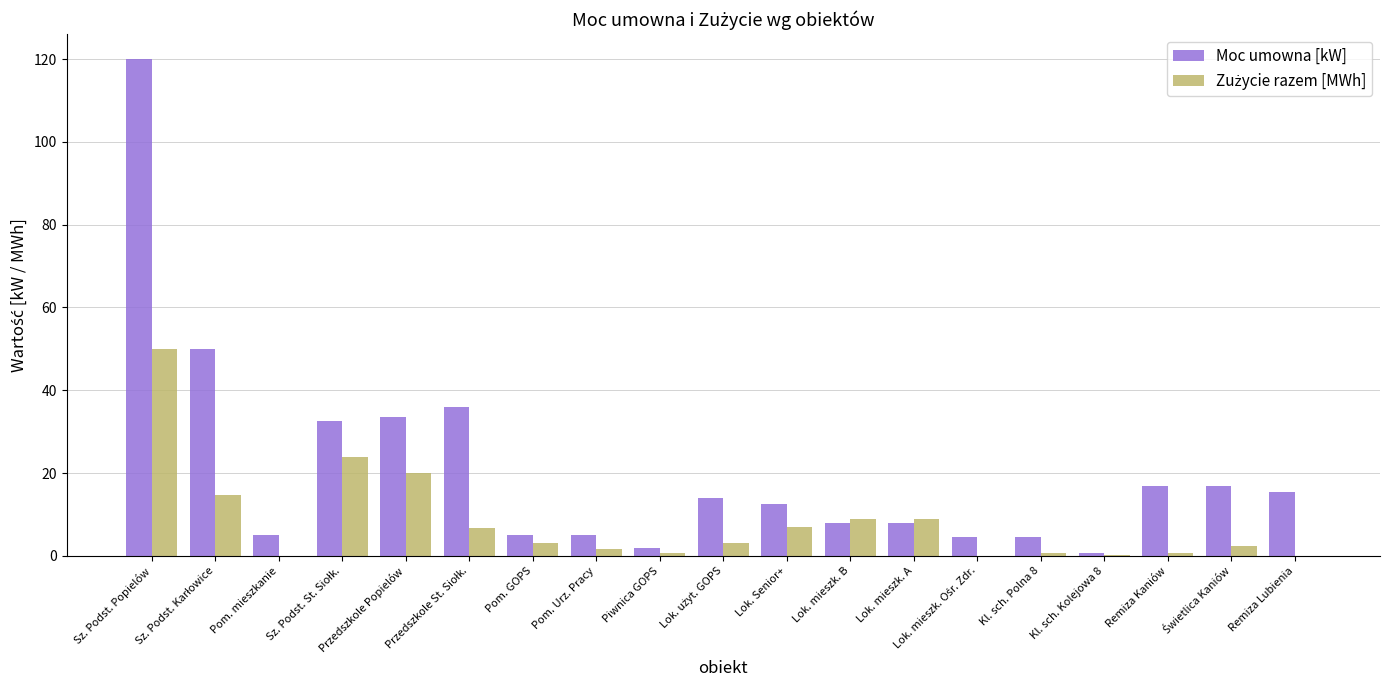

True or false: Moc umowna [kW] has a value of 120.0 at Sz. Podst. Popielów.

True